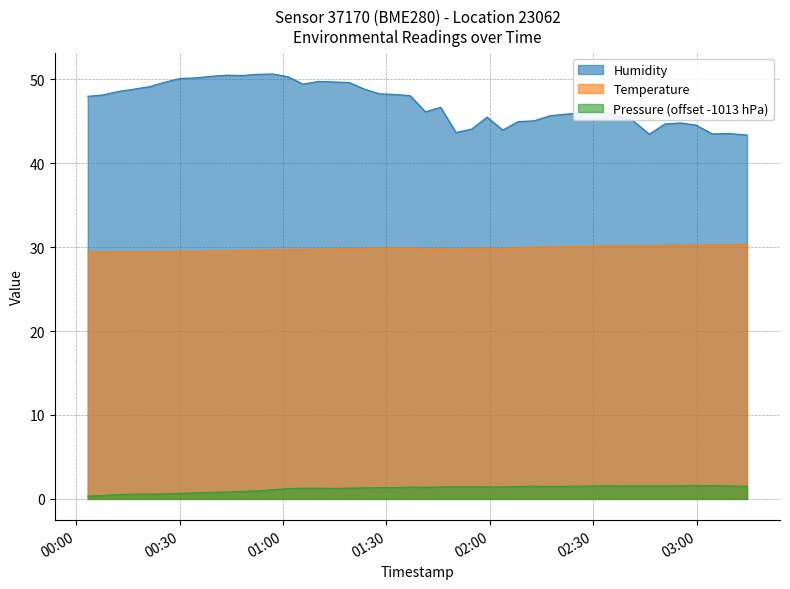

At which category does Humidity reach its first local valley?

2023-02-23T00:48:02